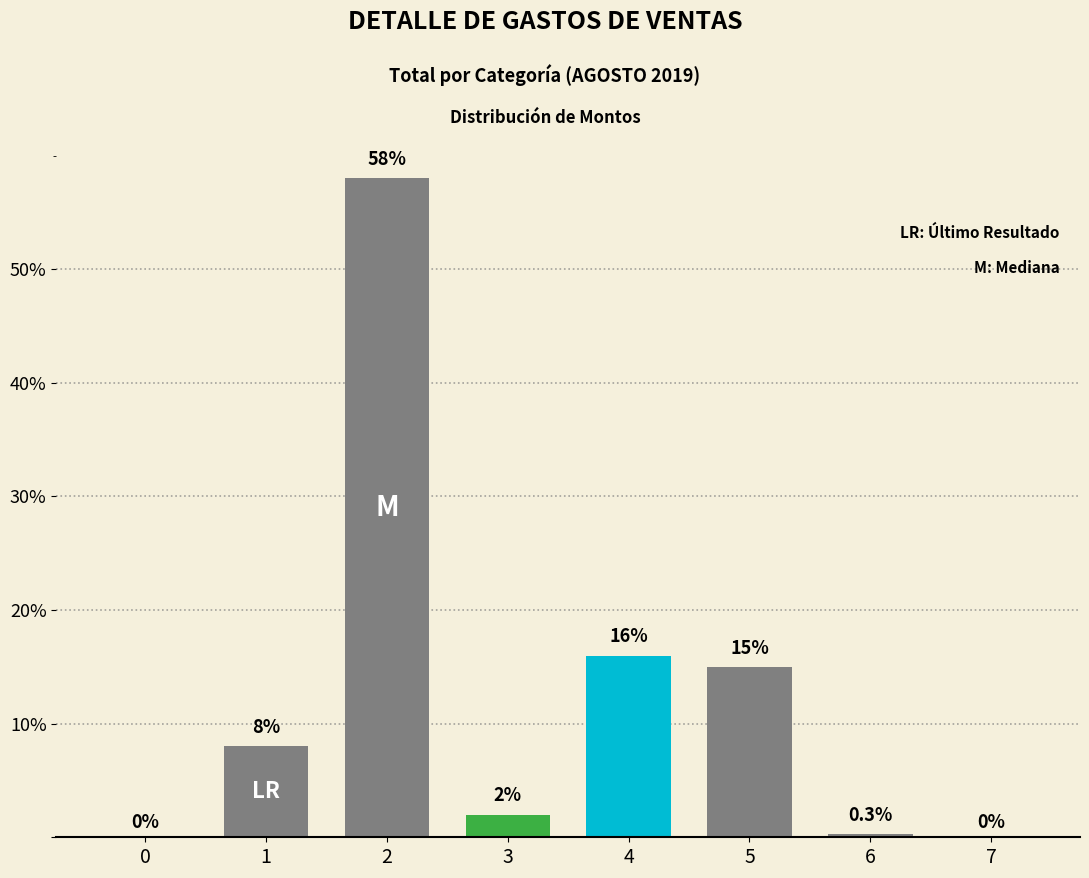

Reading right to left, what are all the values shown in this chart?

7=0.0	6=0.3	5=15.0	4=16.0	3=2.0	2=58.0	1=8.0	0=0.0